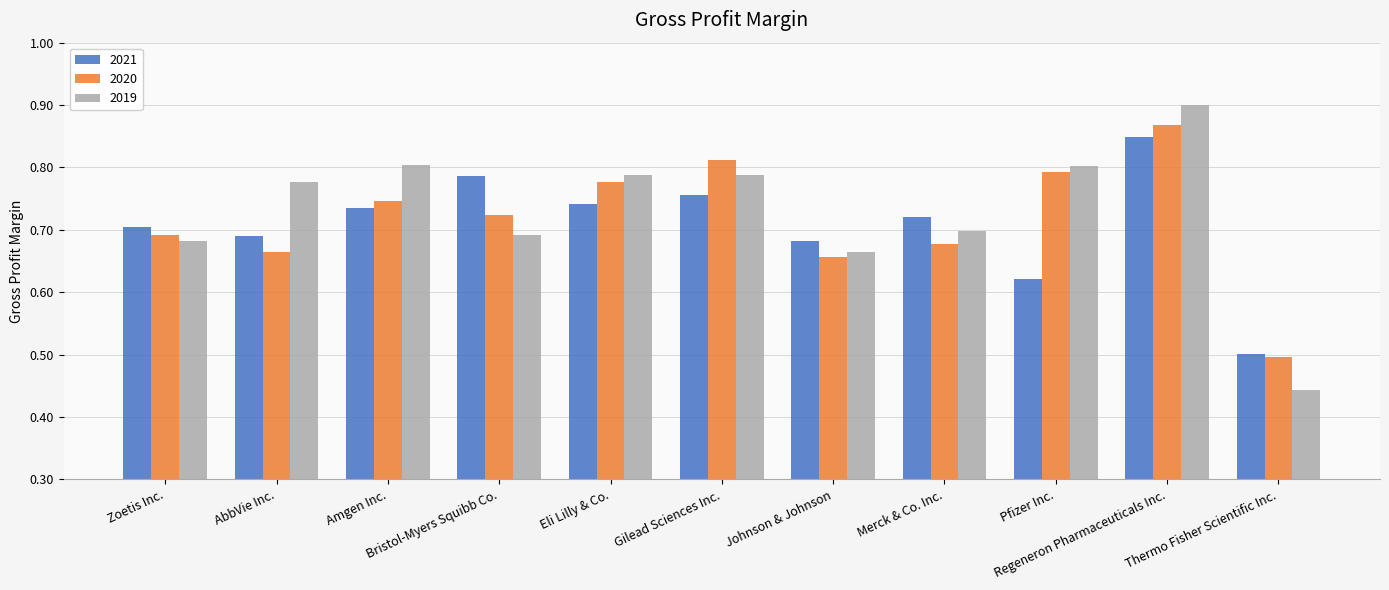

What is the minimum value for 2020?

0.5